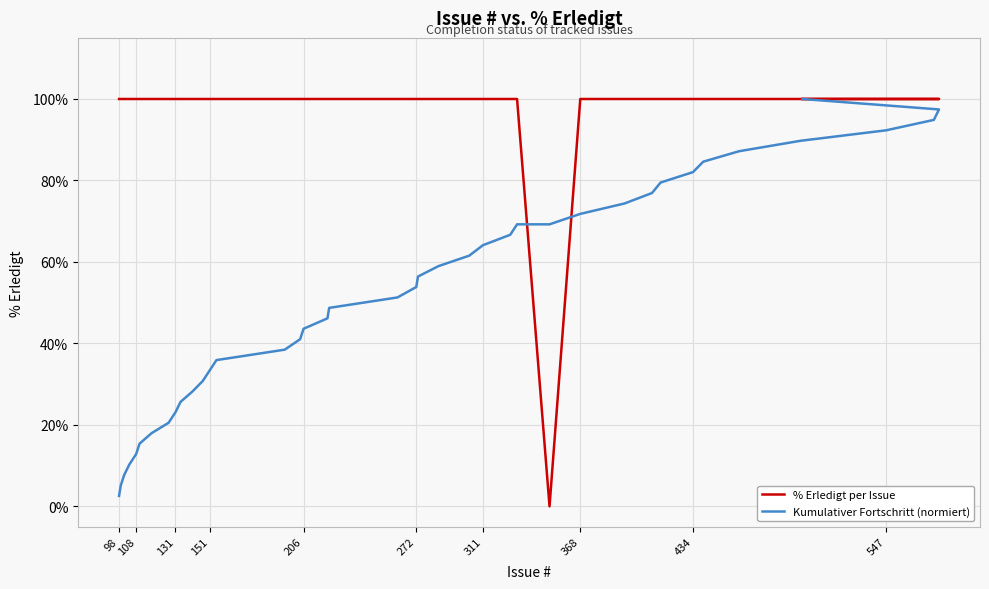

What is the value of the Kumulativer Fortschritt (normiert) point at the 30th from the left?

74.4